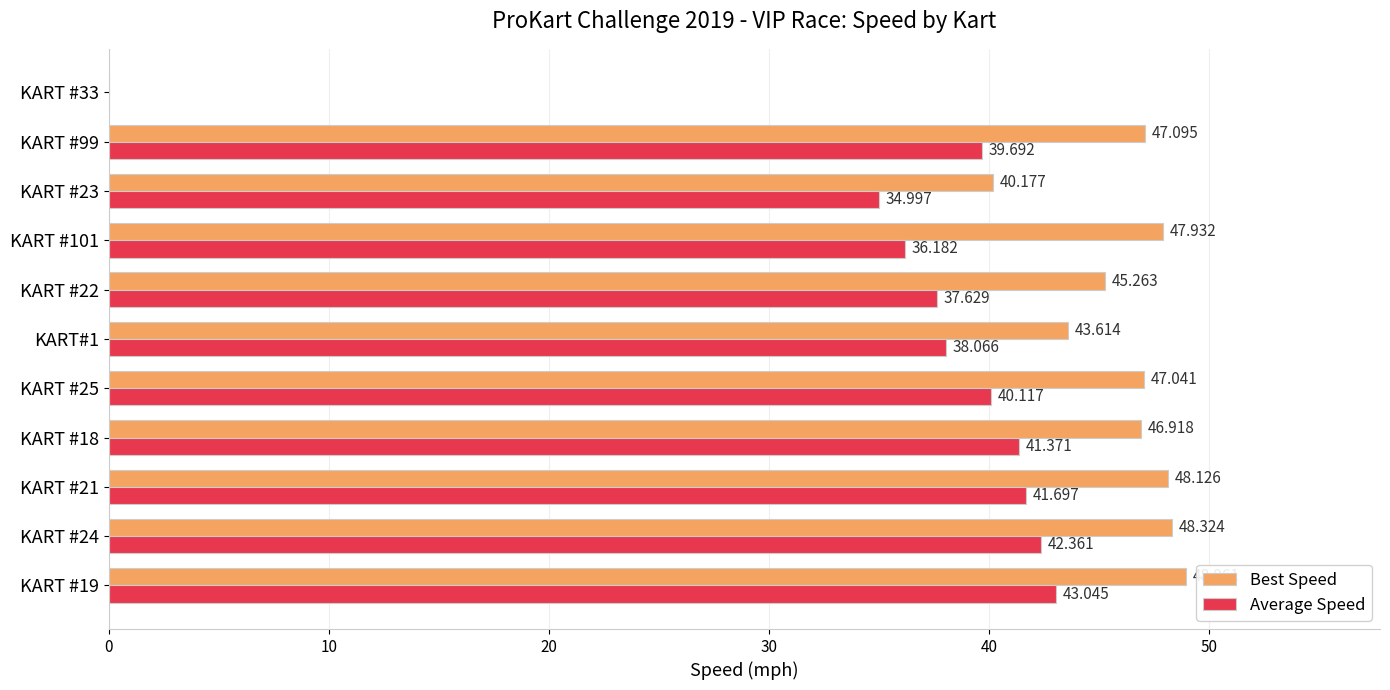

What is the maximum value for Best Speed?

49.0